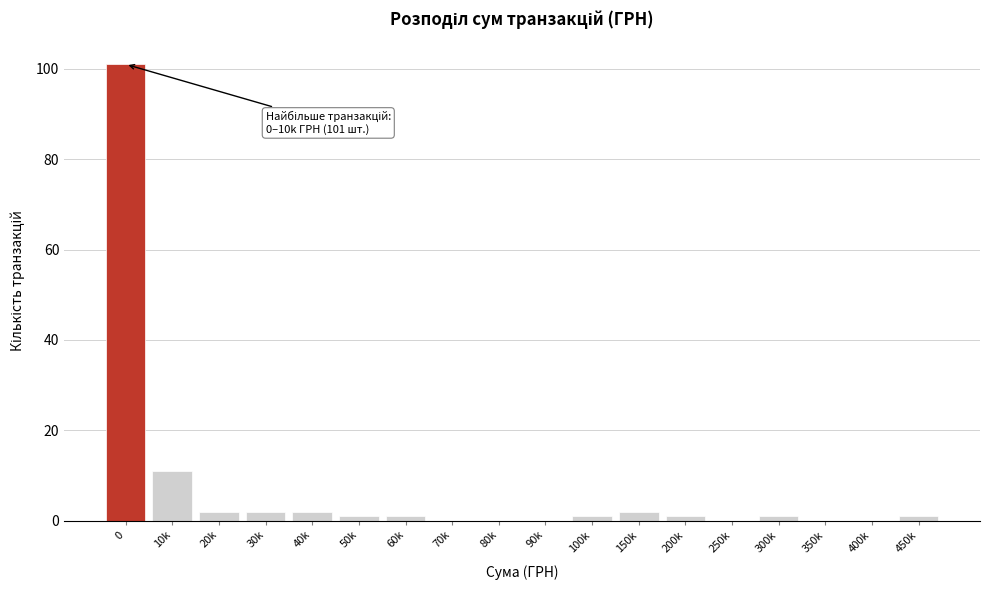

Reading left to right, extract all data points from this chart.

0=101	10k=11	20k=2	30k=2	40k=2	50k=1	60k=1	70k=0	80k=0	90k=0	100k=1	150k=2	200k=1	250k=0	300k=1	350k=0	400k=0	450k=1